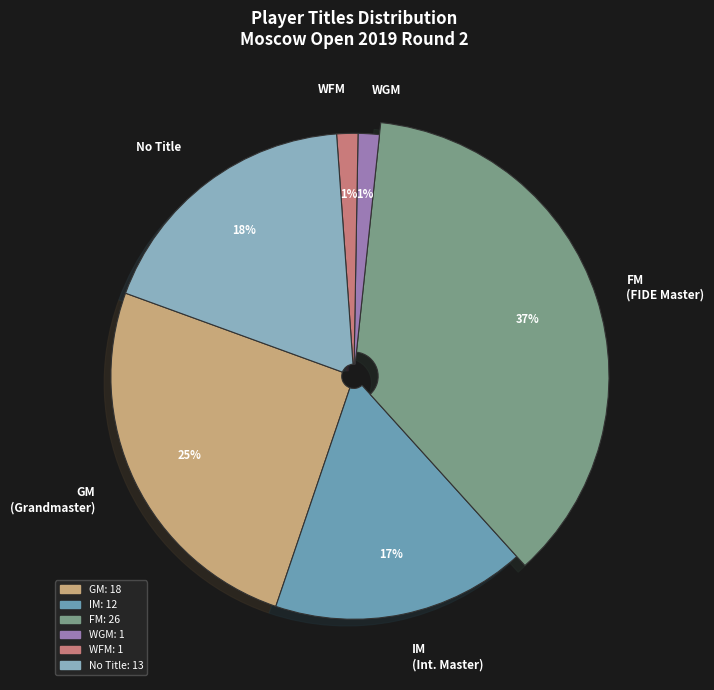

Which slice is the smallest?

WGM